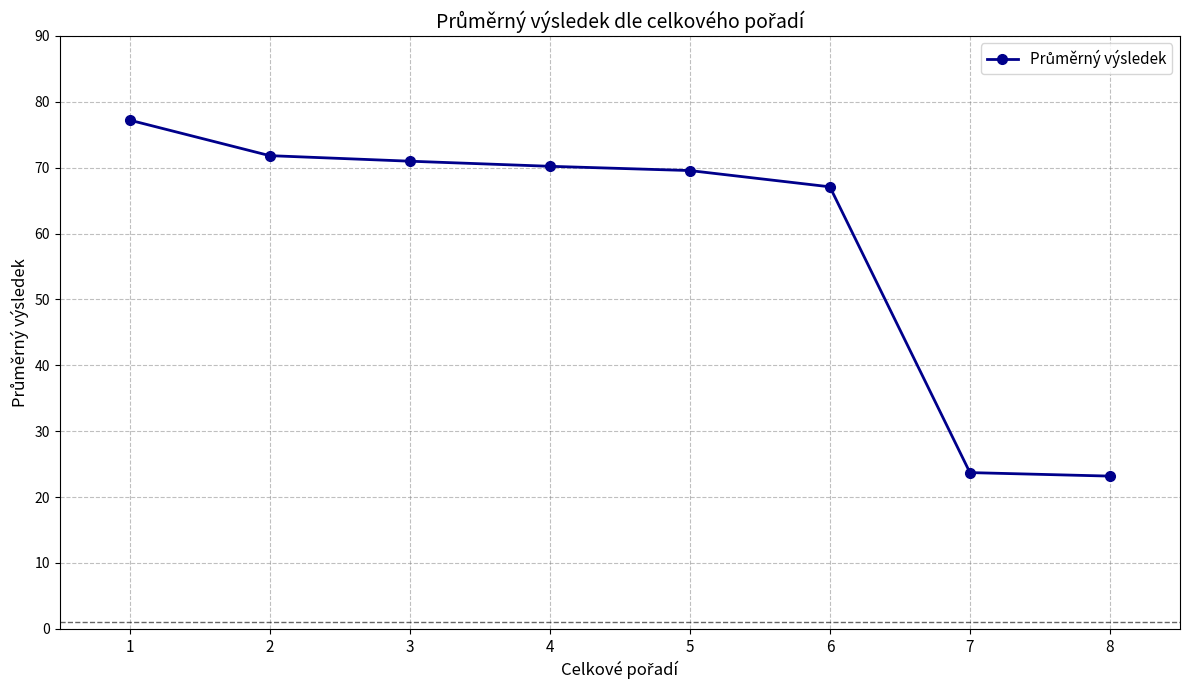

What is the smallest value displayed?

23.2